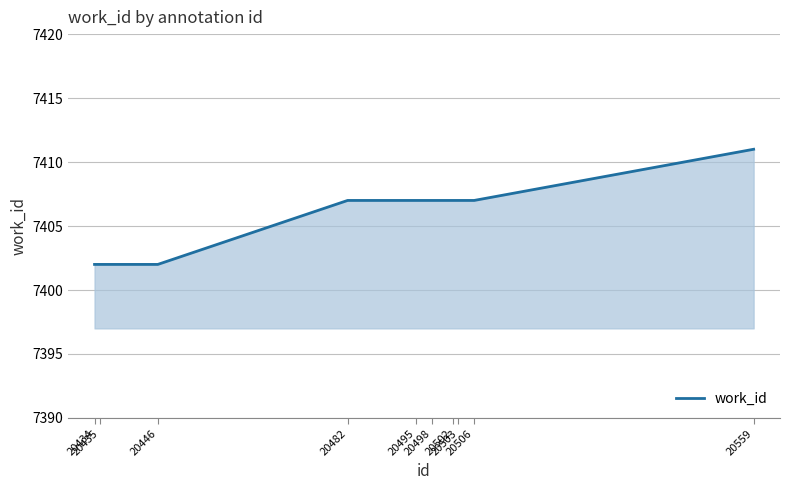

What is the difference between the maximum and minimum values?

9